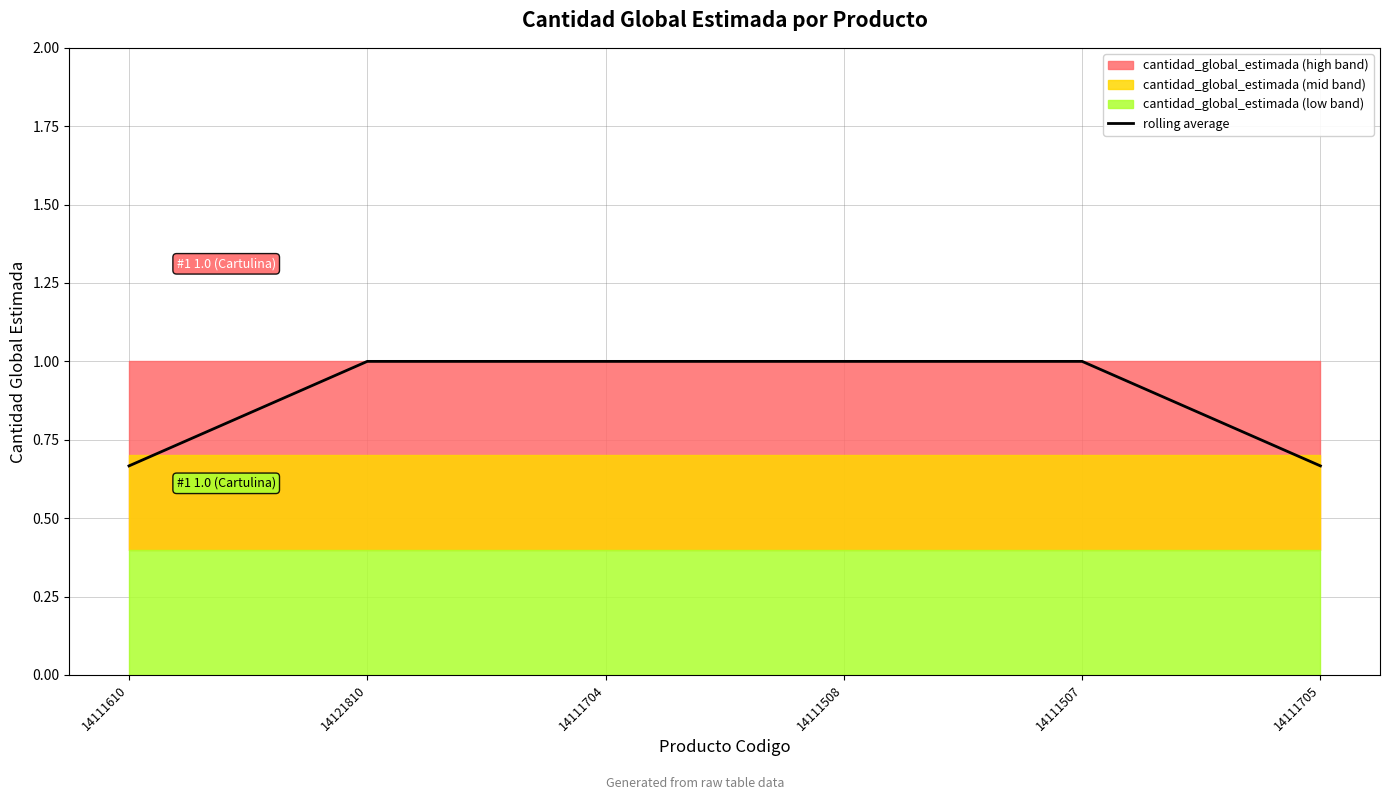

What is the value of the 3rd point from the left?

1.0